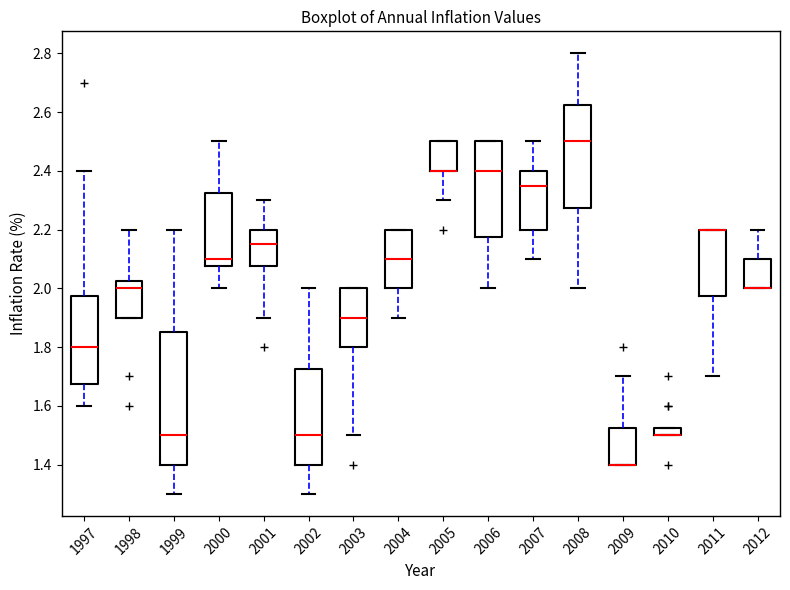

Comparing the boxes themselves (not the whiskers), which one is the tallest?

1999